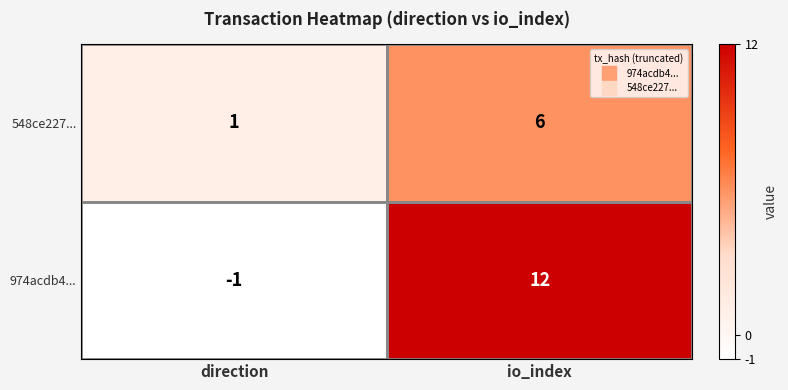

Is it true that 548ce227... equals 3 at io_index?

False